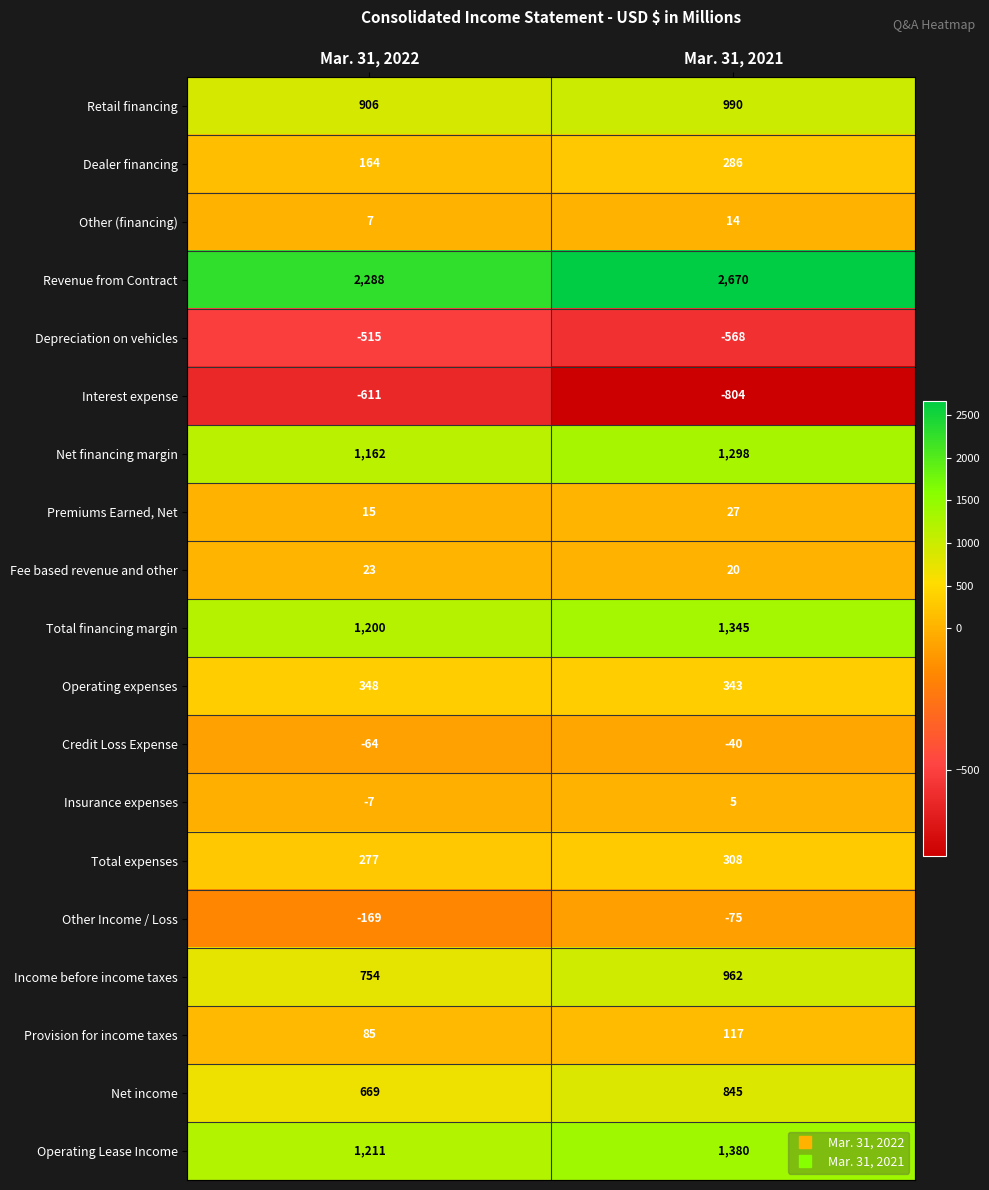

Which category has the lowest value in the Insurance expenses series?

Mar. 31, 2022